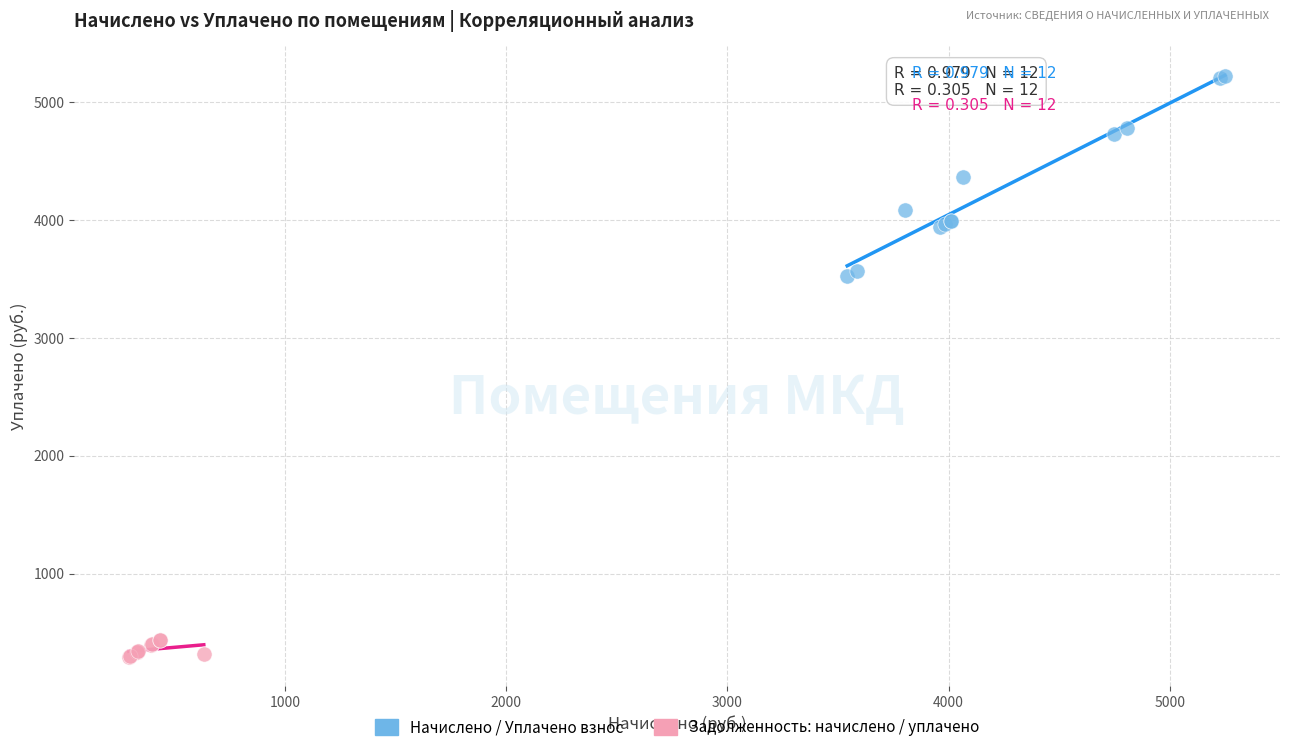

Which series reaches the maximum Y coordinate?

Начислено / Уплачено взнос